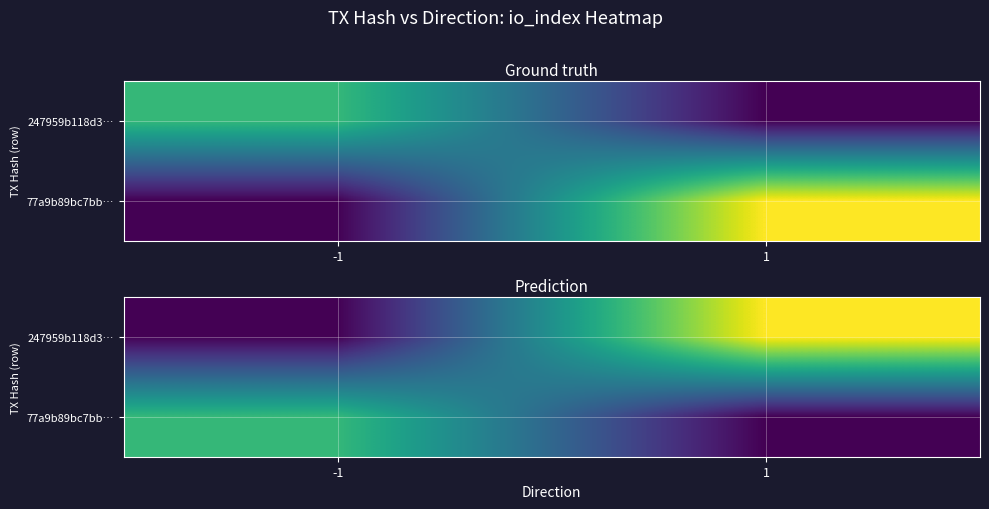

At which label is 247959b118d3… closest to 18?

-1